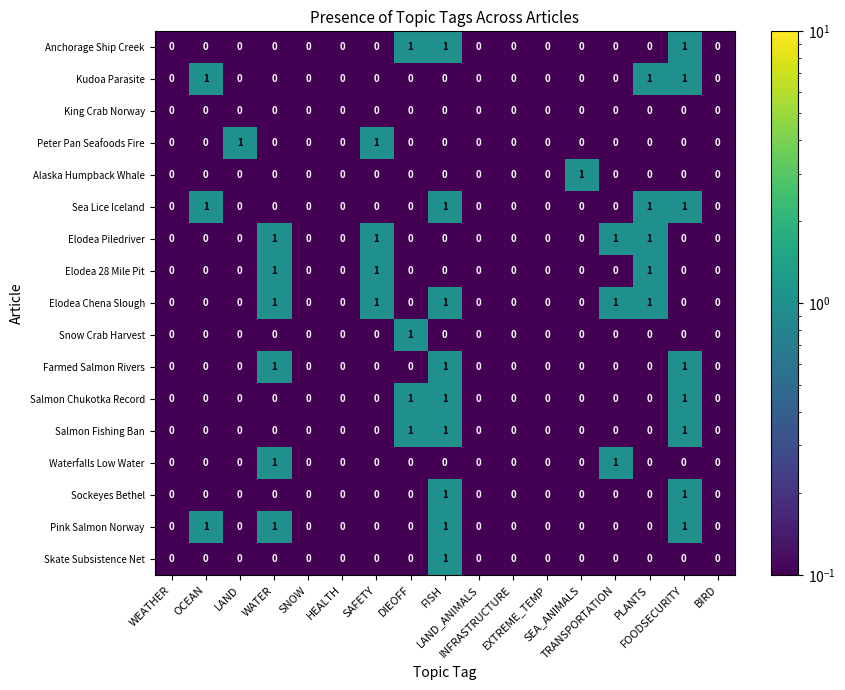

At which category is the sum across all series the highest?

FISH